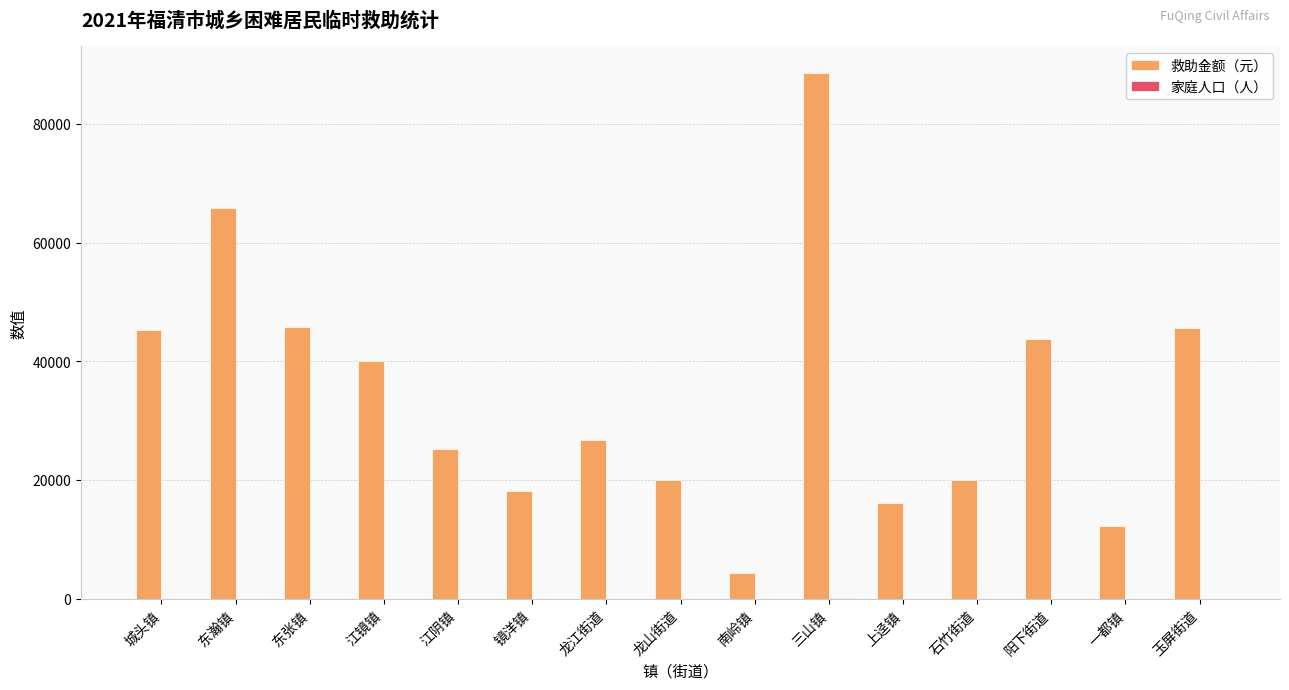

How many series are shown in this chart?

2